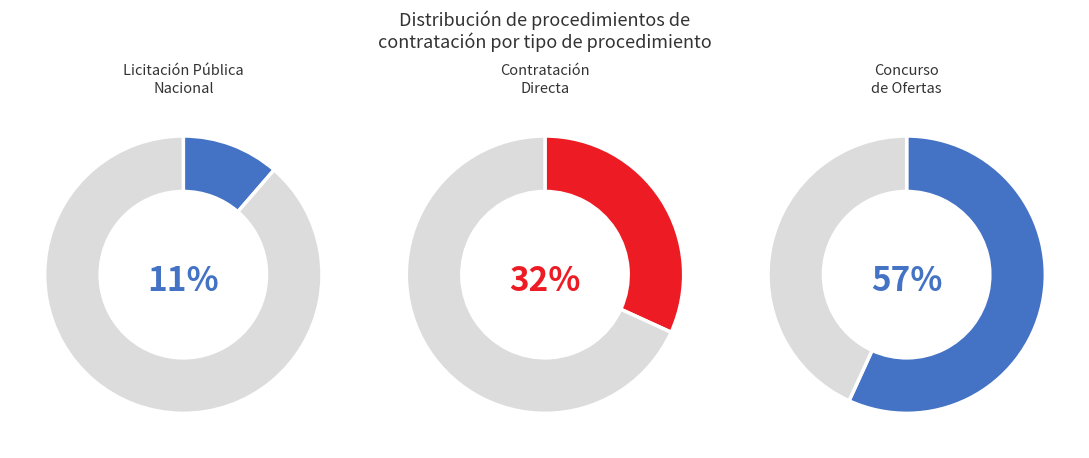

Does Licitación Pública Nacional represent more than half of the total?

No